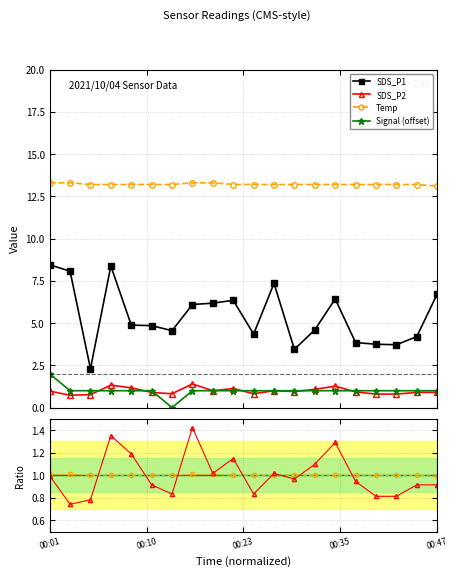

True or false: SDS_P1 and Signal intersect in this chart.

False